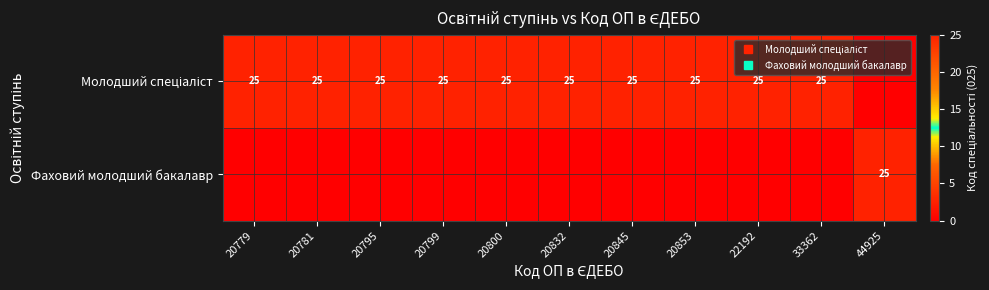

Is the value of Фаховий молодший бакалавр at 20781 greater than the value of Молодший спеціаліст at 20853?

No